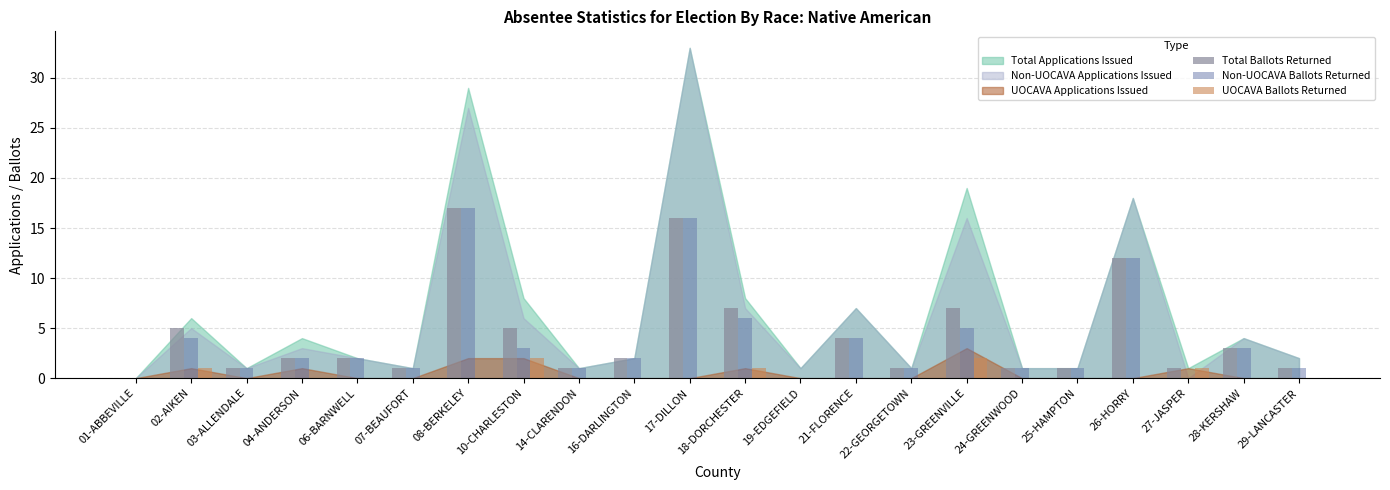

Are the bars grouped side by side (vs. stacked)?

Yes